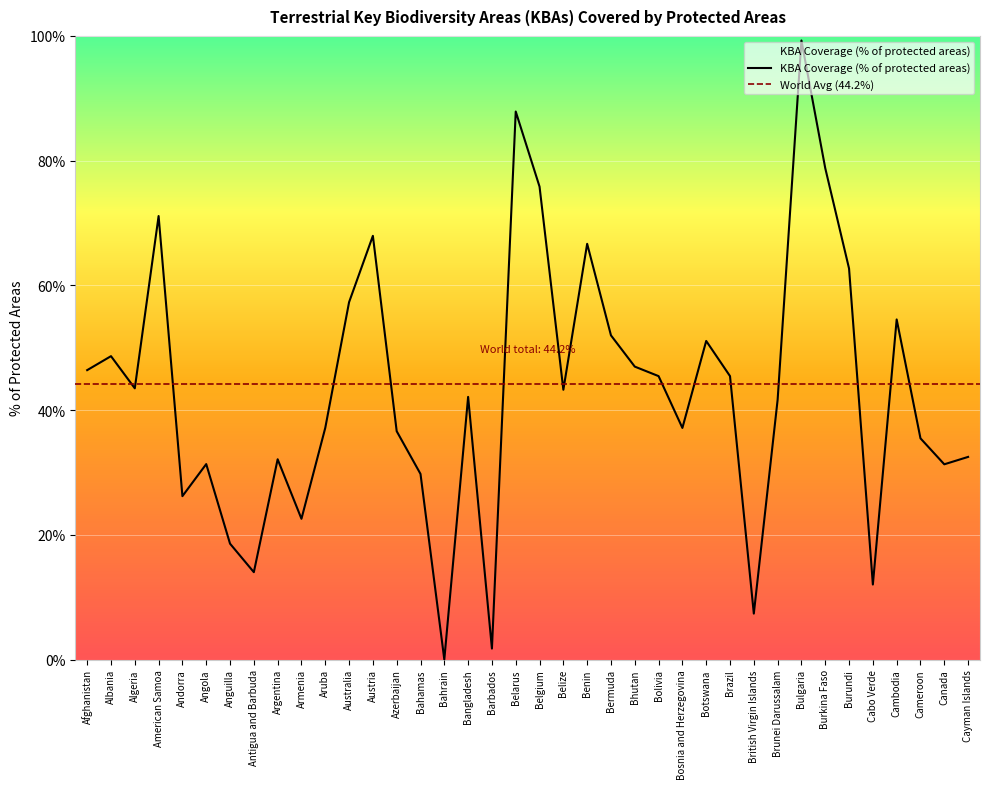

What is the change in value from Belgium to Burkina Faso?

+3.0